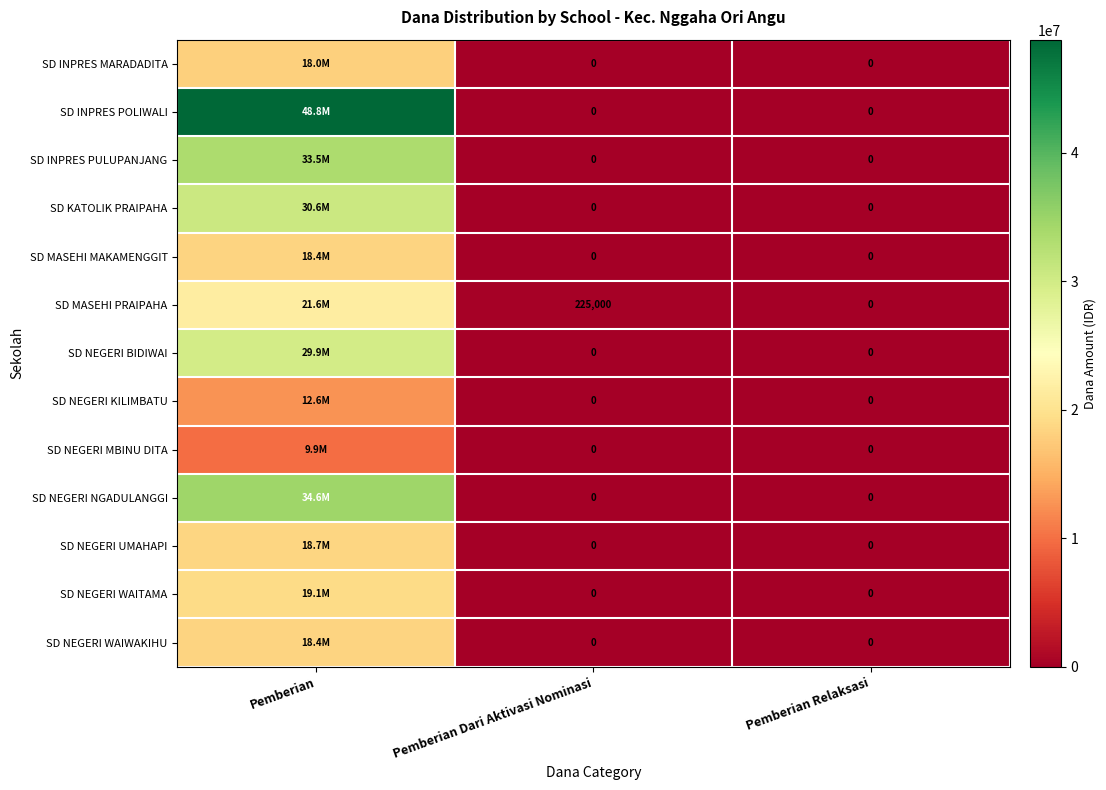

What is the difference between the SD MASEHI PRAIPAHA values at Pemberian Dari Aktivasi Nominasi and Pemberian Relaksasi?

225000